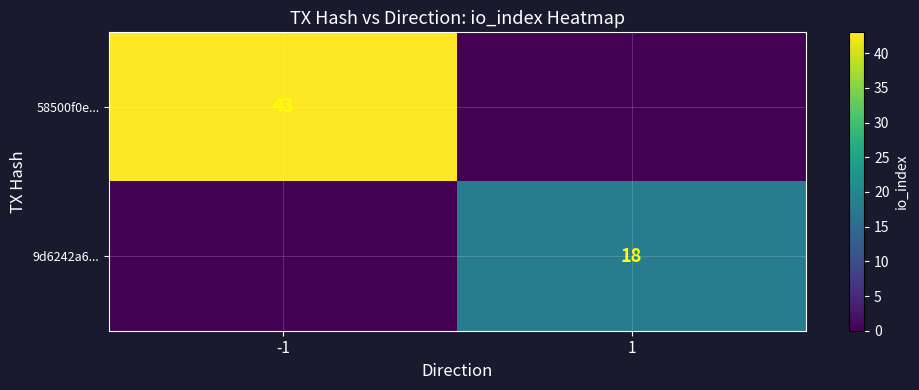

The value of 58500f0e... at -1 is 68. True or false?

False